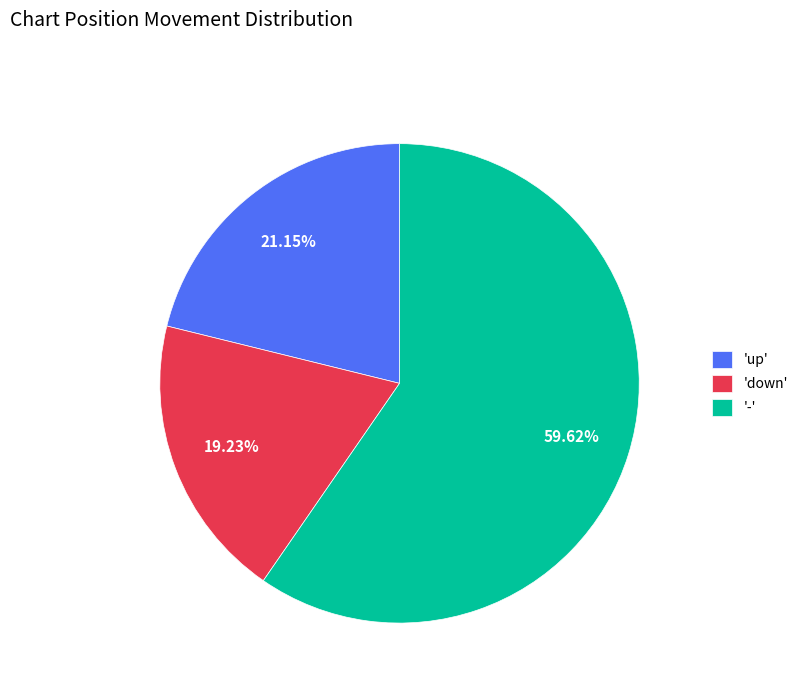

Between 'up' and 'down', which is larger?

'up'